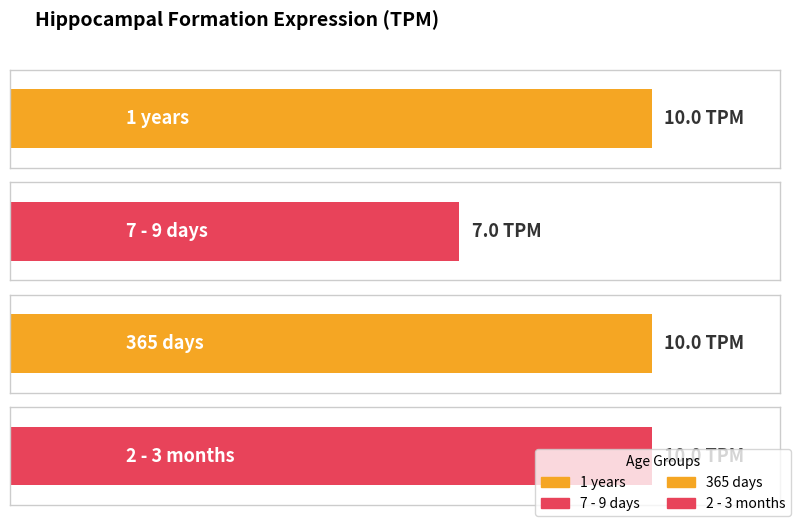

The value at 7 - 9 days is 7. True or false?

True